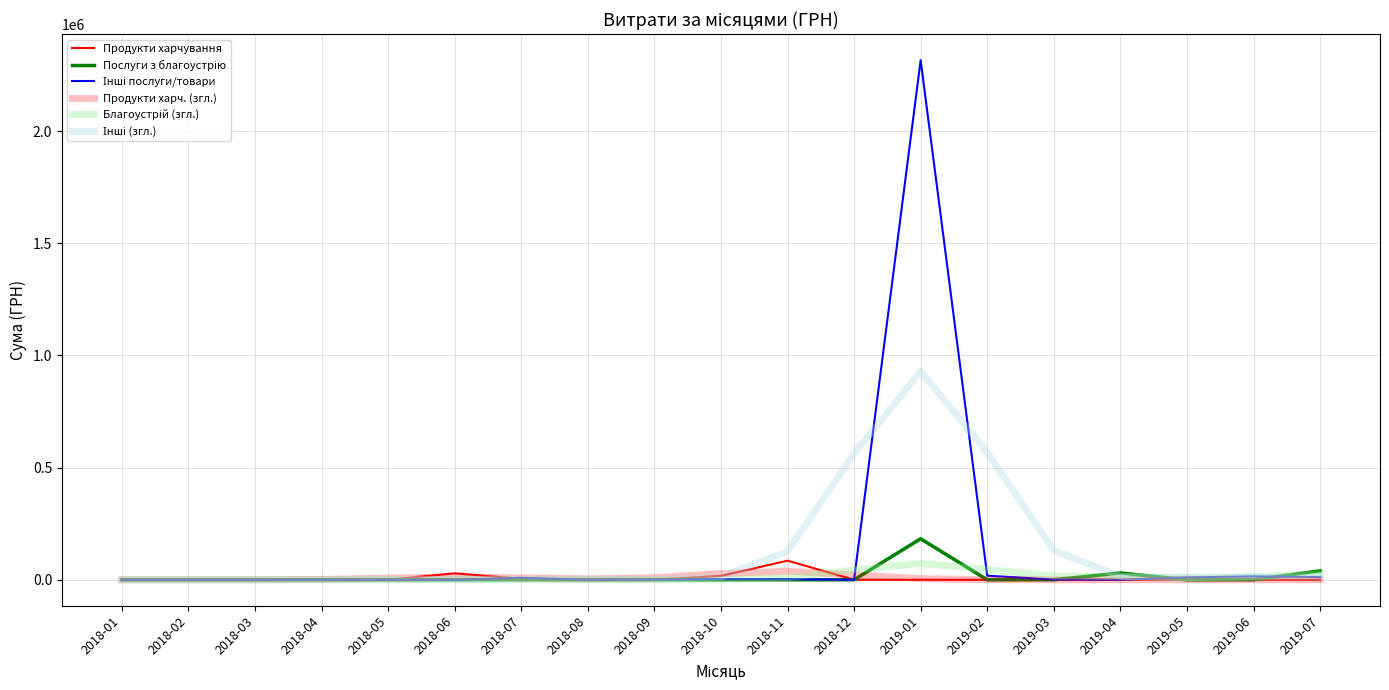

Where is the first local maximum for Продукти харчування?

2018-06